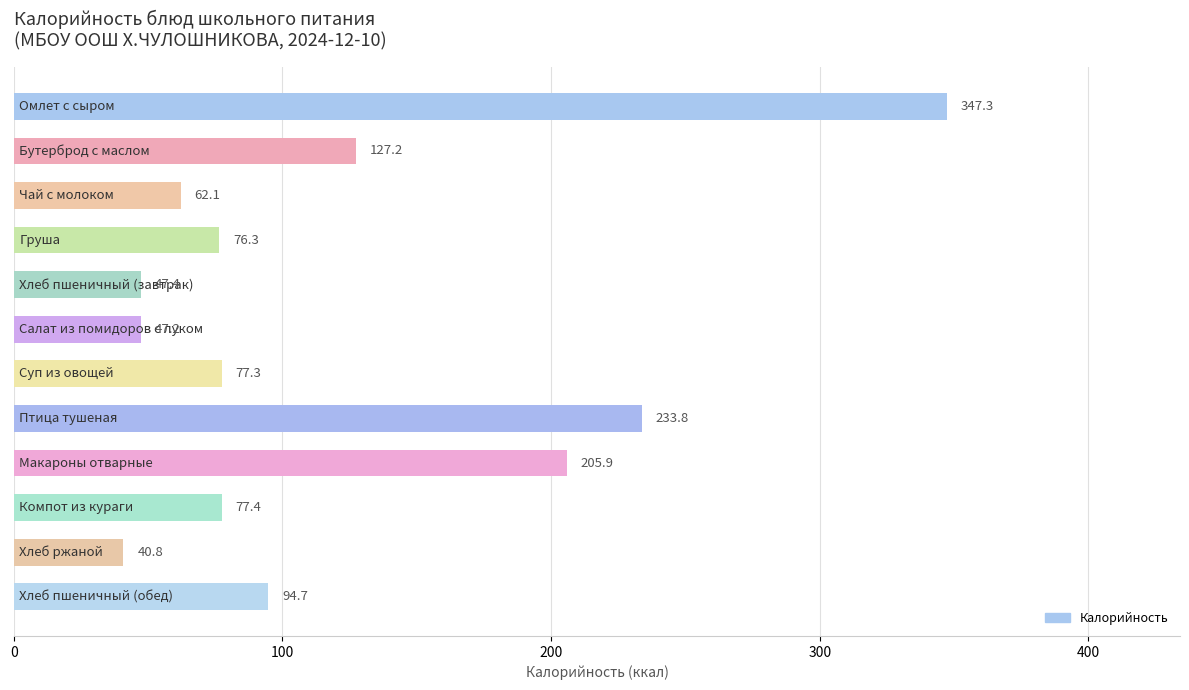

What is the maximum value shown in the chart?

347.3